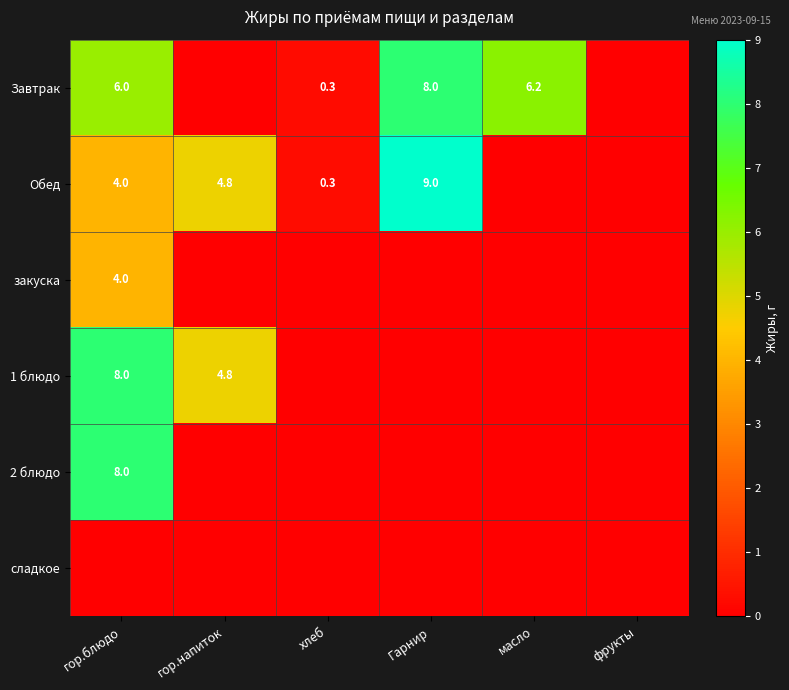

Which category has the lowest value across all series?

гор.напиток